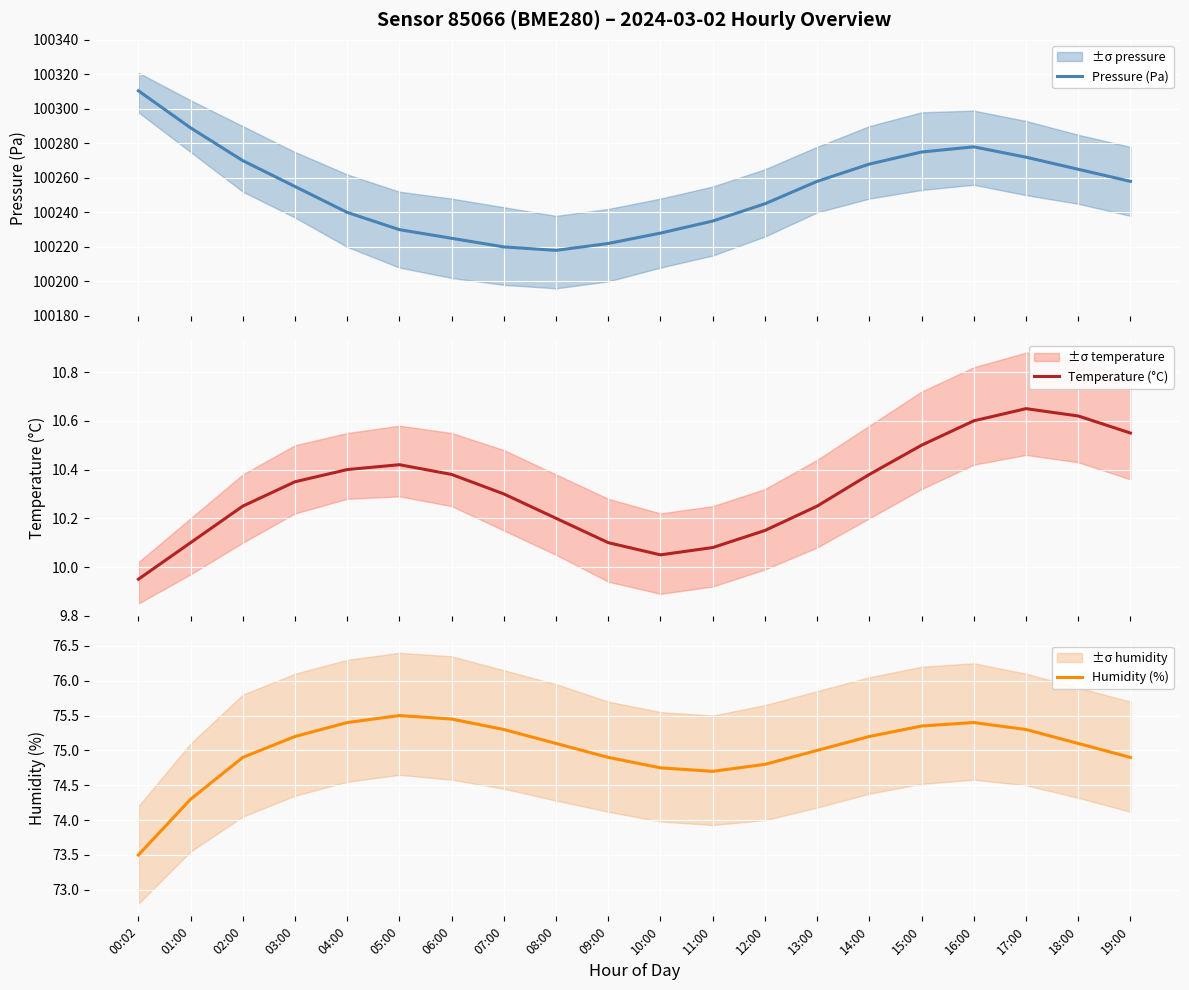

The value of Humidity (%) at 19:00 is 74.9. True or false?

True